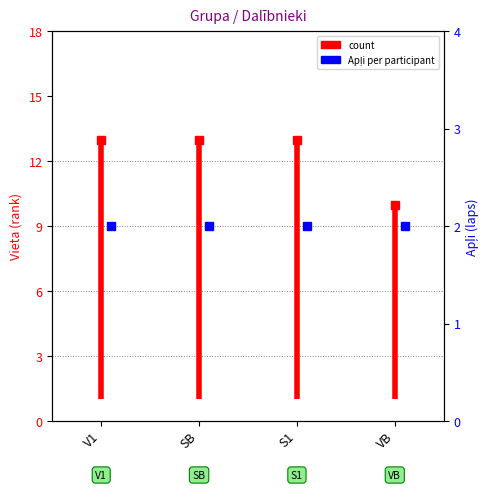

True or false: the data shows 0 at V1.

False